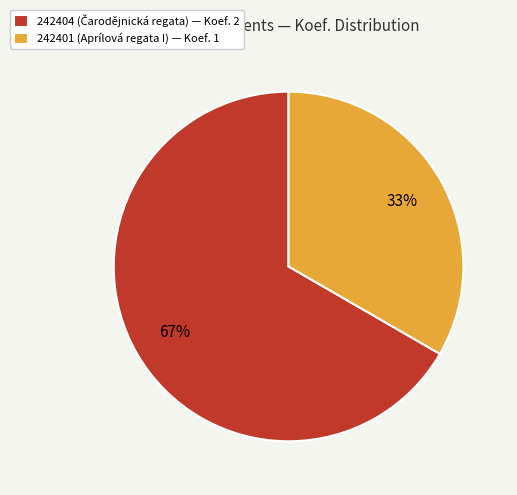

To the nearest percent, what is the average slice percentage?

50%